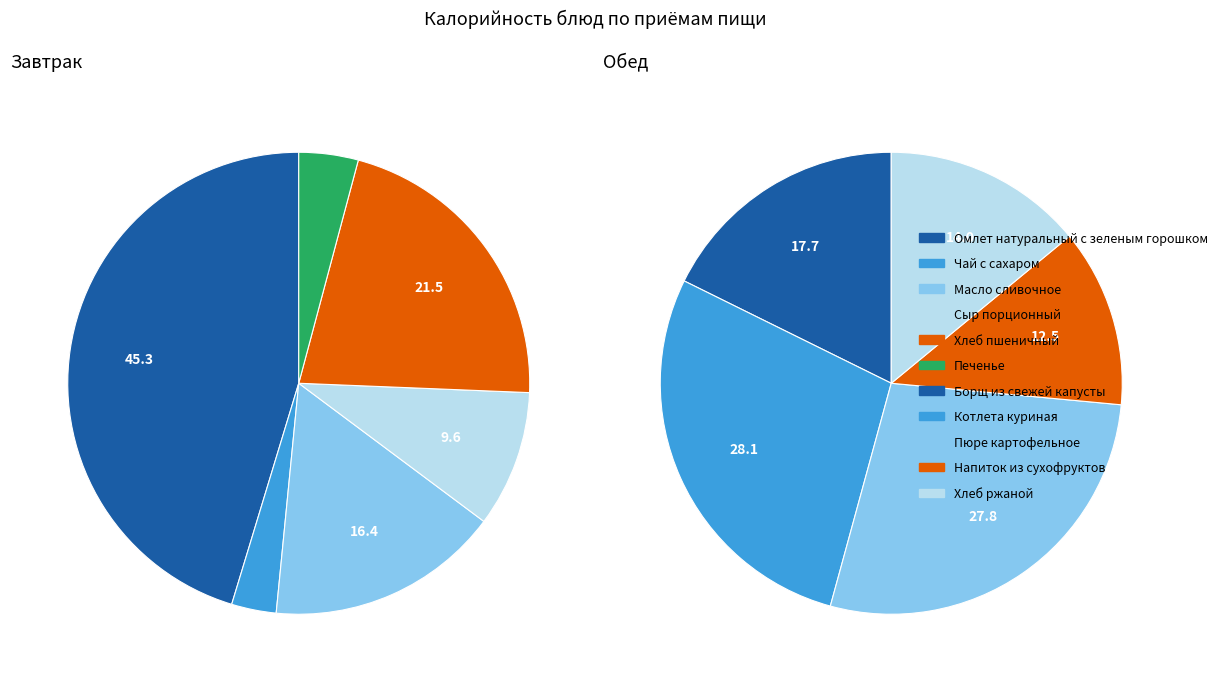

Count the number of slices in the pie.

6